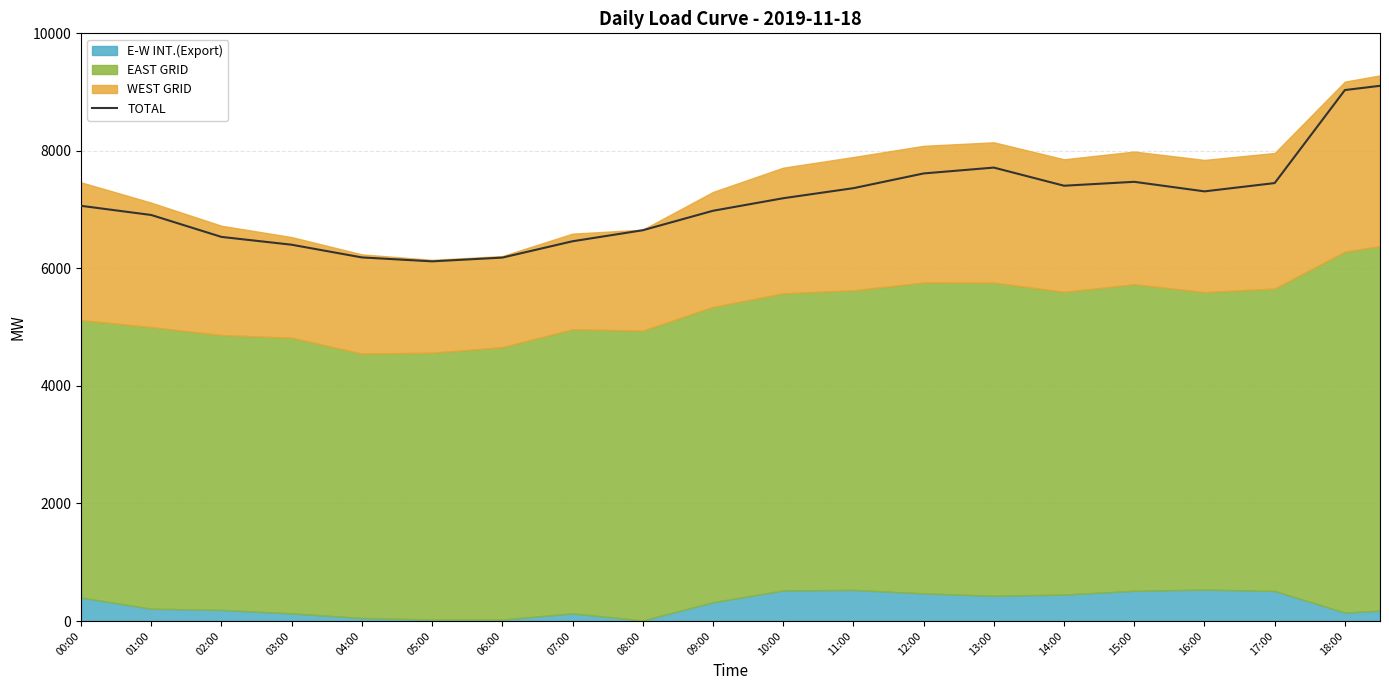

What is the label of the 38th point from the right?

00:00